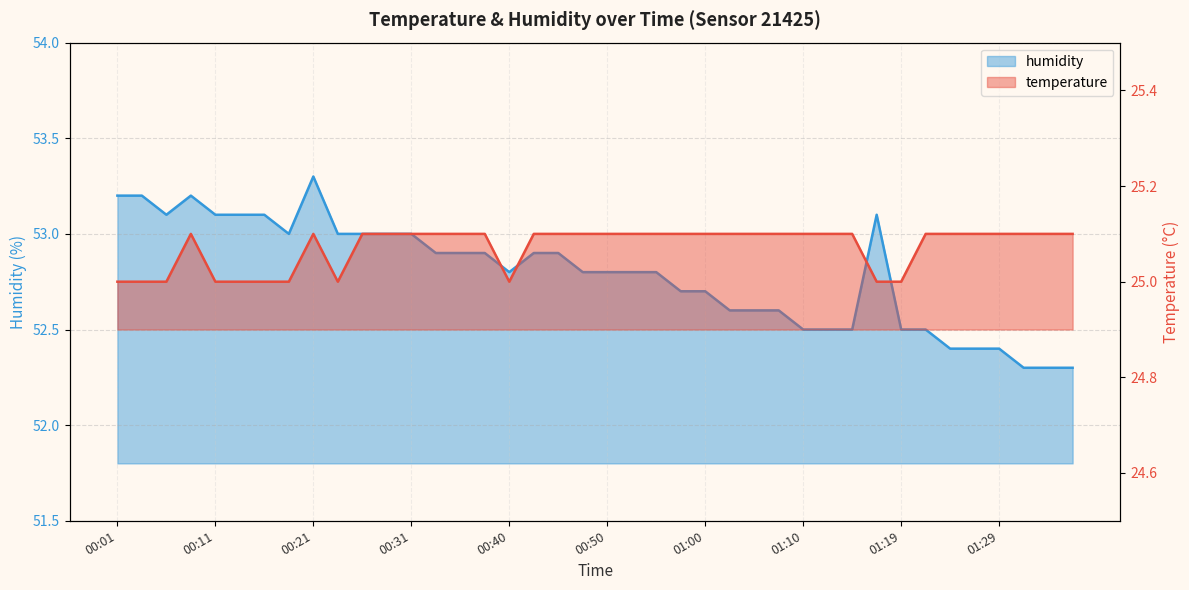

What is the minimum value for humidity?

52.3